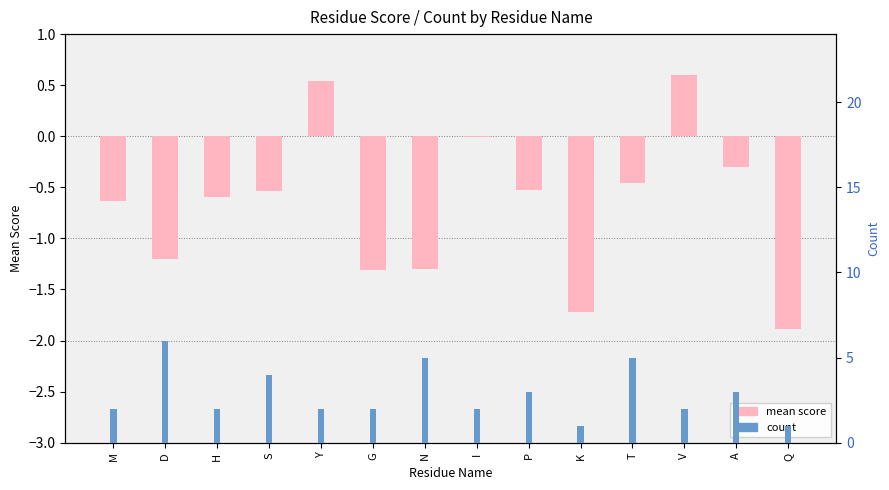

What value does the count series have at A?

3.0